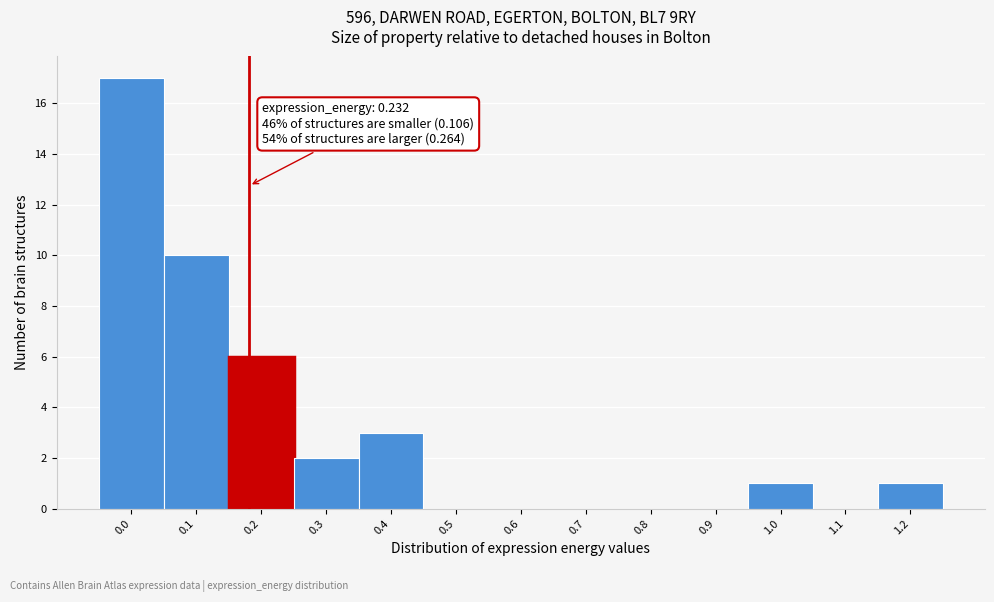

Reading left to right, extract all data points from this chart.

0.0=17	0.1=10	0.2=6	0.3=2	0.4=3	0.5=0	0.6=0	0.7=0	0.8=0	0.9=0	1.0=1	1.1=0	1.2=1